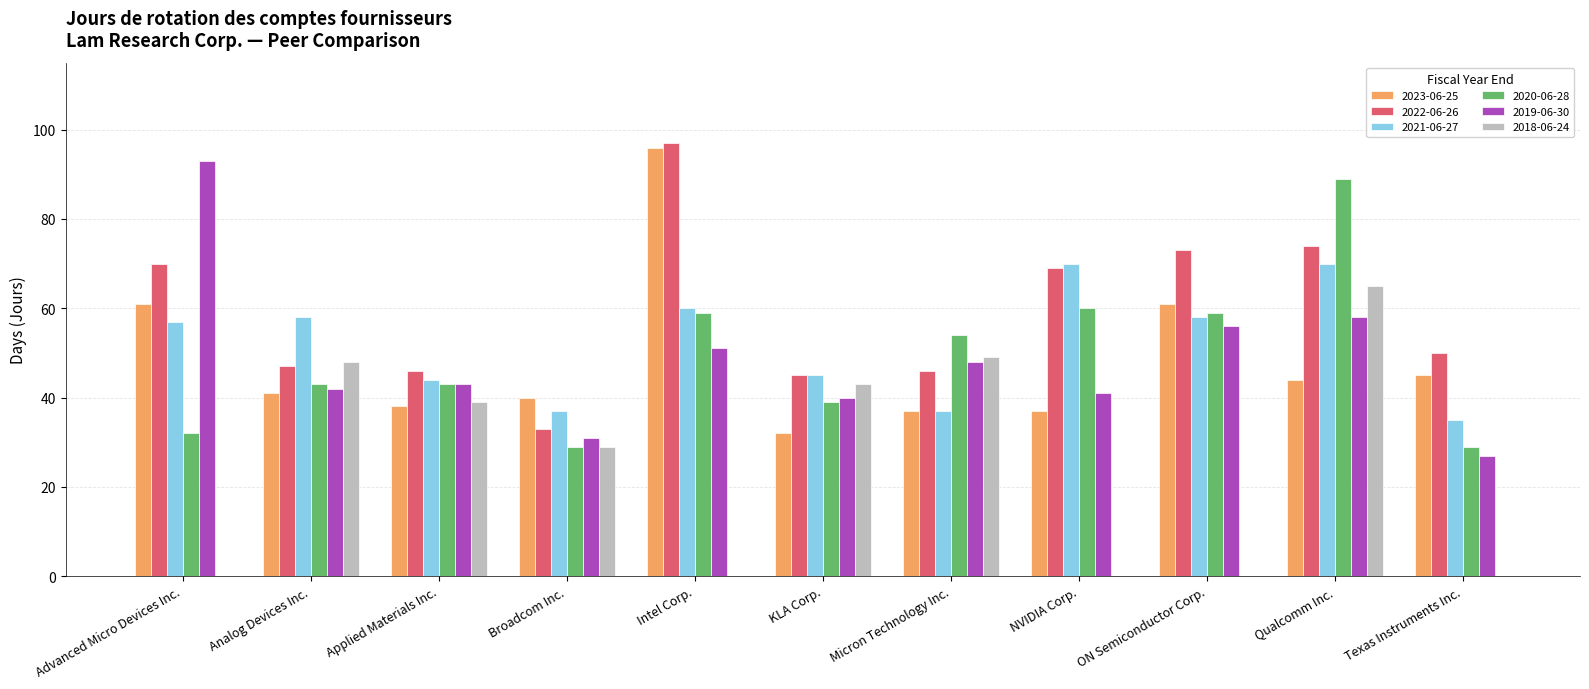

What is the greatest value displayed?

97